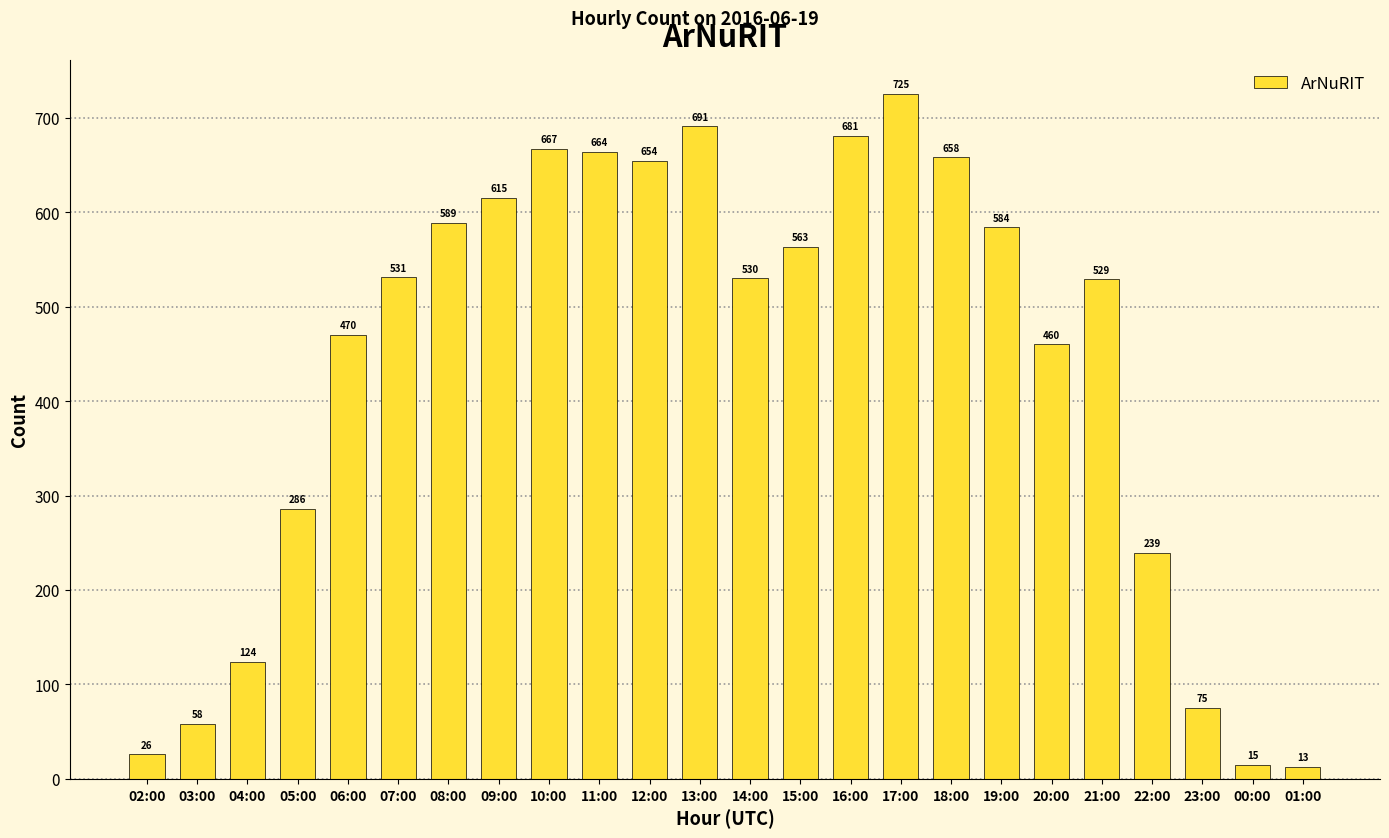

At which label is the value closest to 369?

05:00